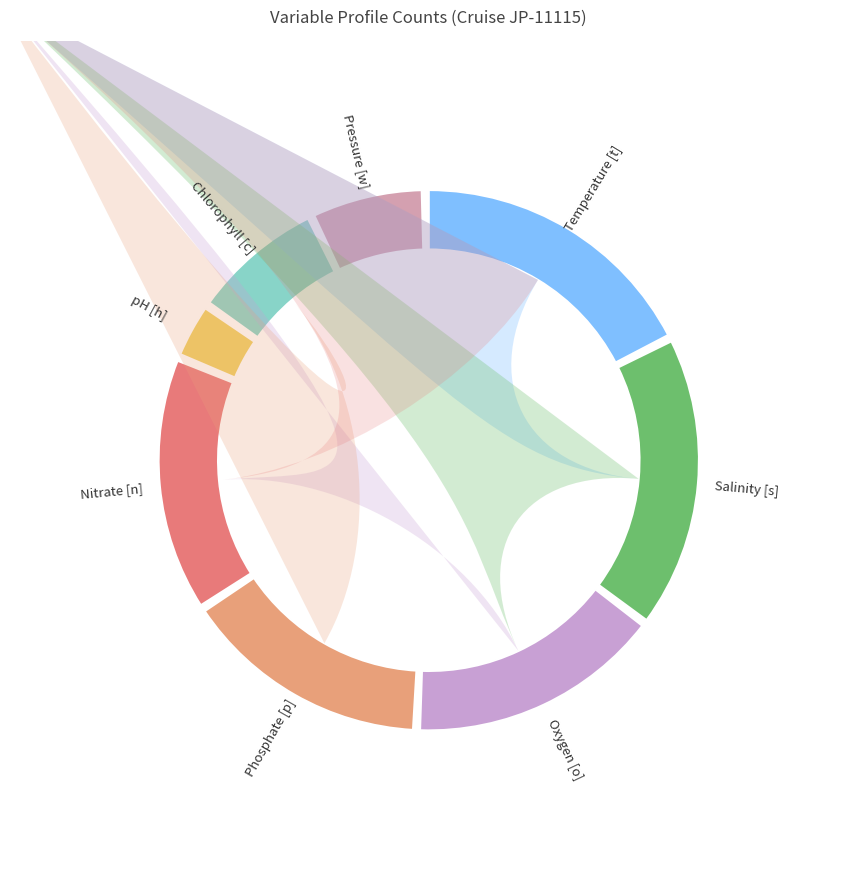

Do Temperature [t] and Chlorophyll [c] together represent more than half of the pie?

No